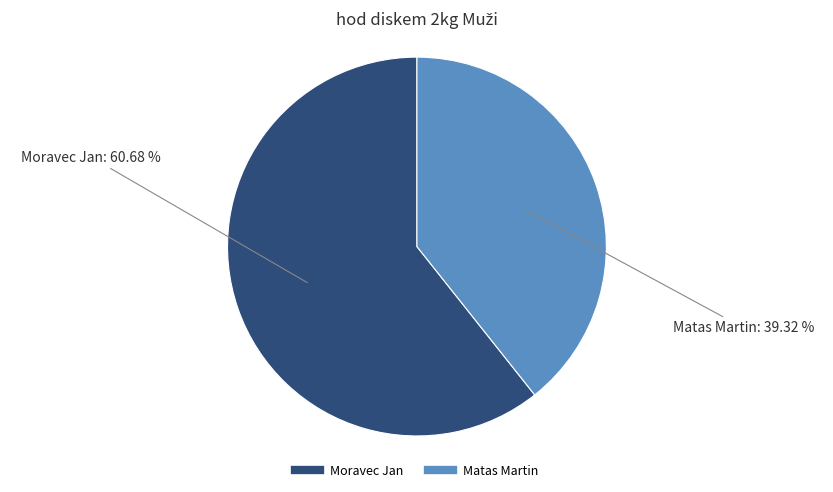

How much of the chart is everything except Matas Martin?

60.7%